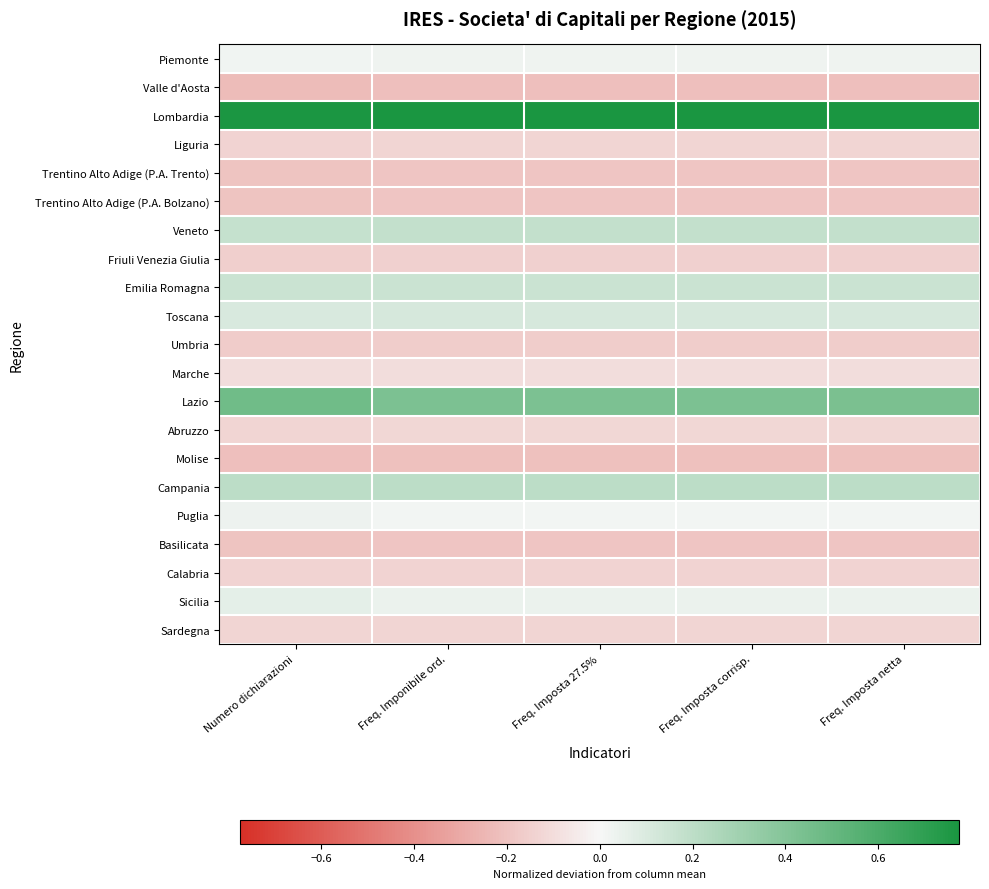

What is the smallest value displayed?

-0.2